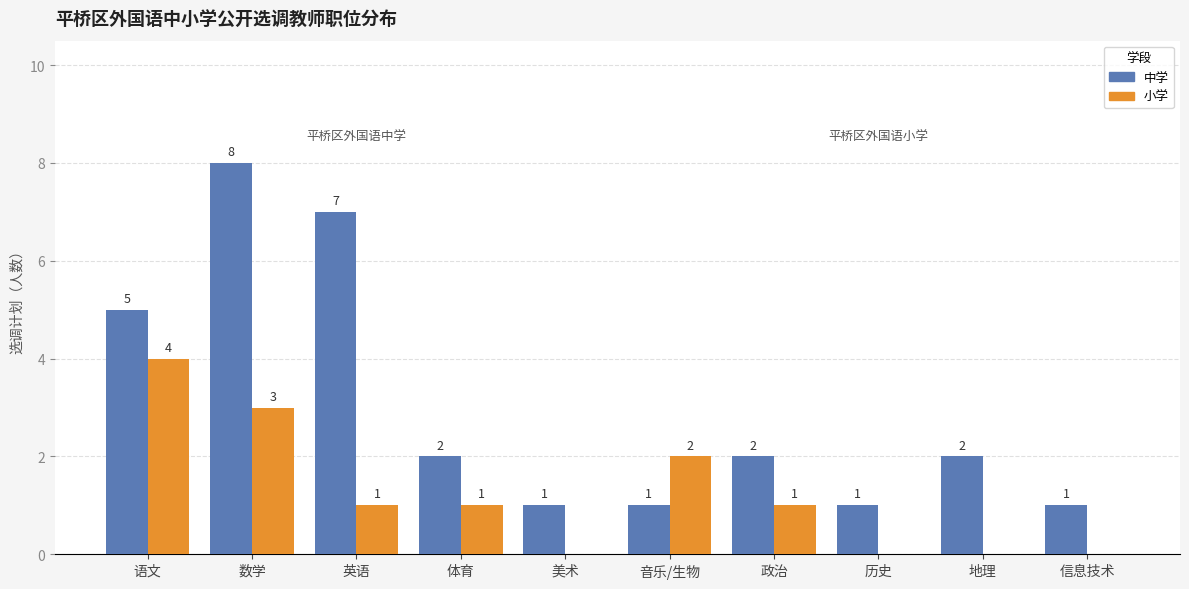

What is the sum of the 中学 values at 音乐/生物 and 语文?

6